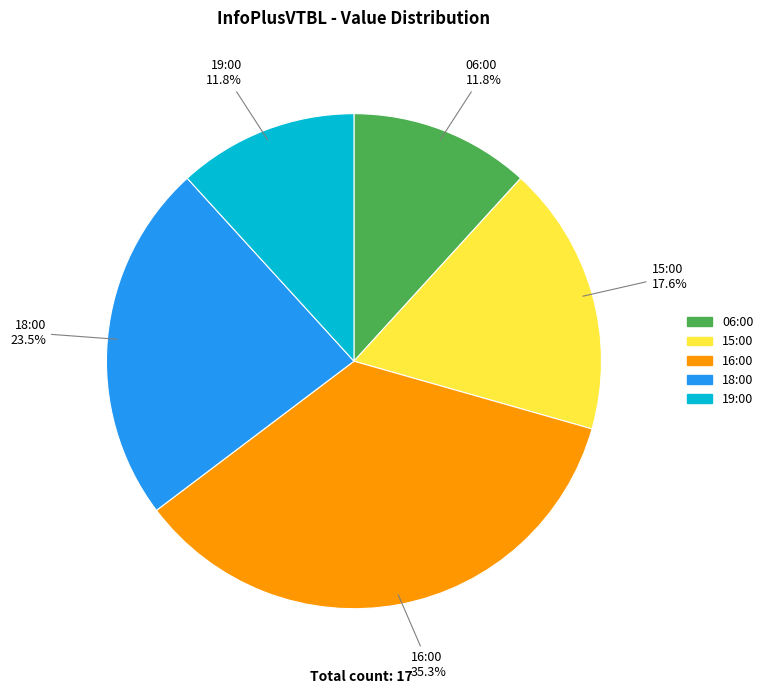

Is it true that 19:00 is 25% of the pie?

False